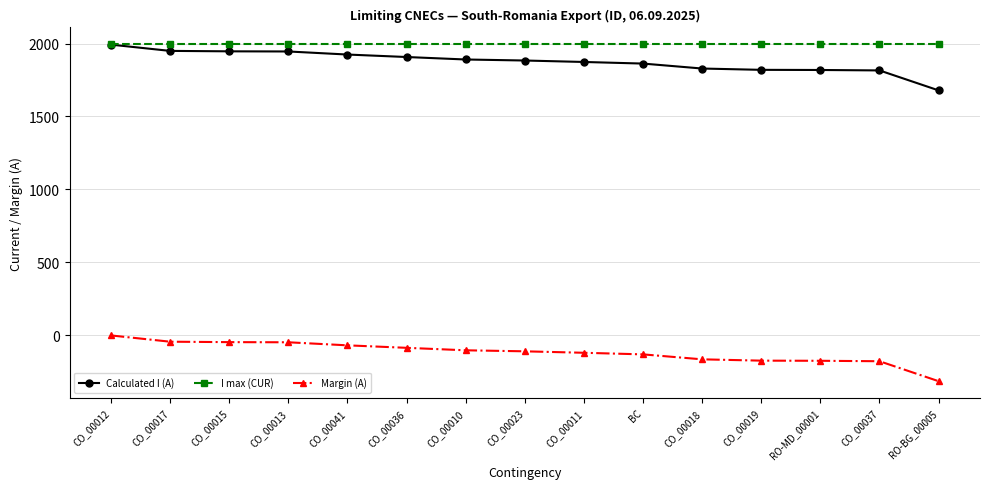

Does the chart have visible grid lines?

Yes